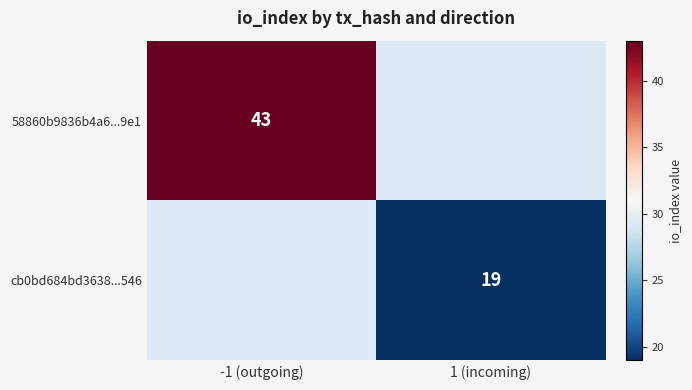

True or false: 58860b9836b4a6...9e1 has a value of 43 at -1 (outgoing).

True